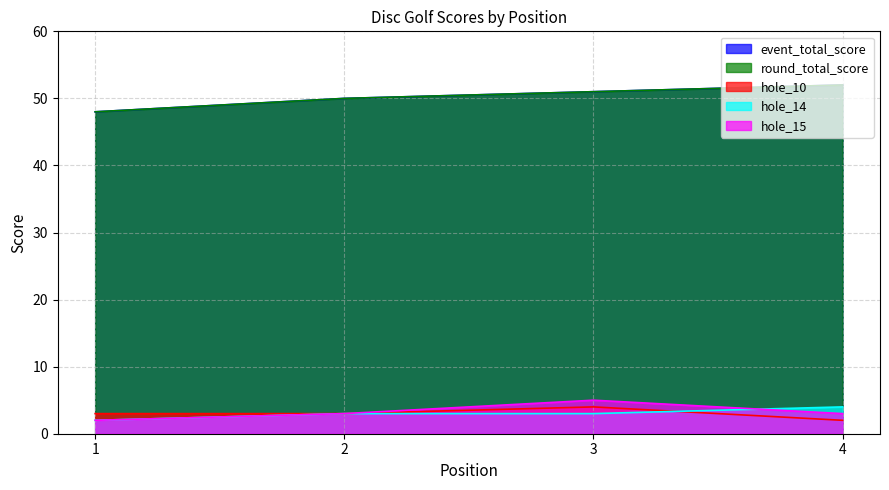

At which category is the sum across all series the highest?

3